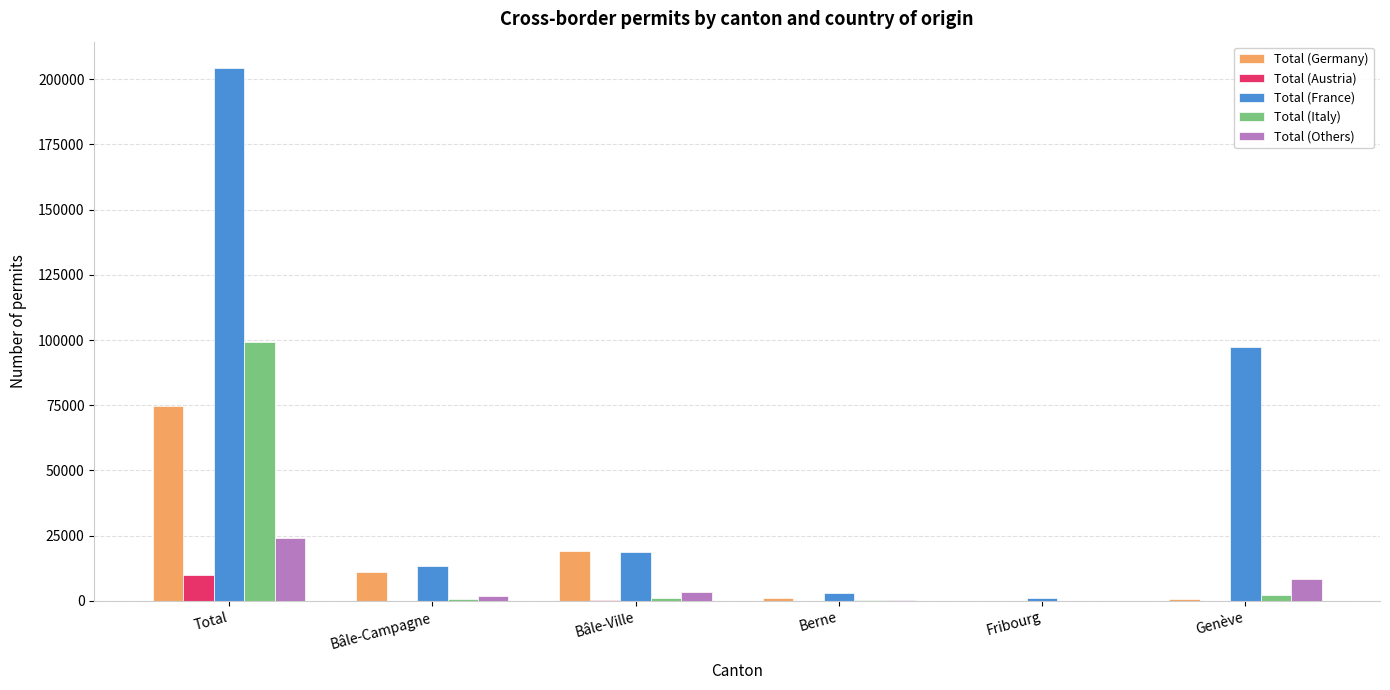

At which label does Total (Austria) first exceed 81?

Total